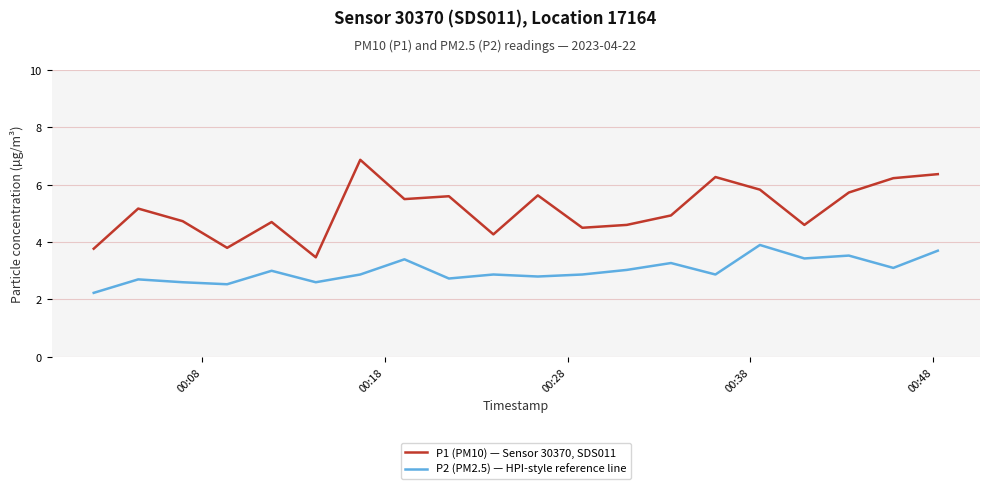

True or false: P1 (PM10) — Sensor 30370, SDS011 and P2 (PM2.5) — HPI-style reference line cross at least once.

False